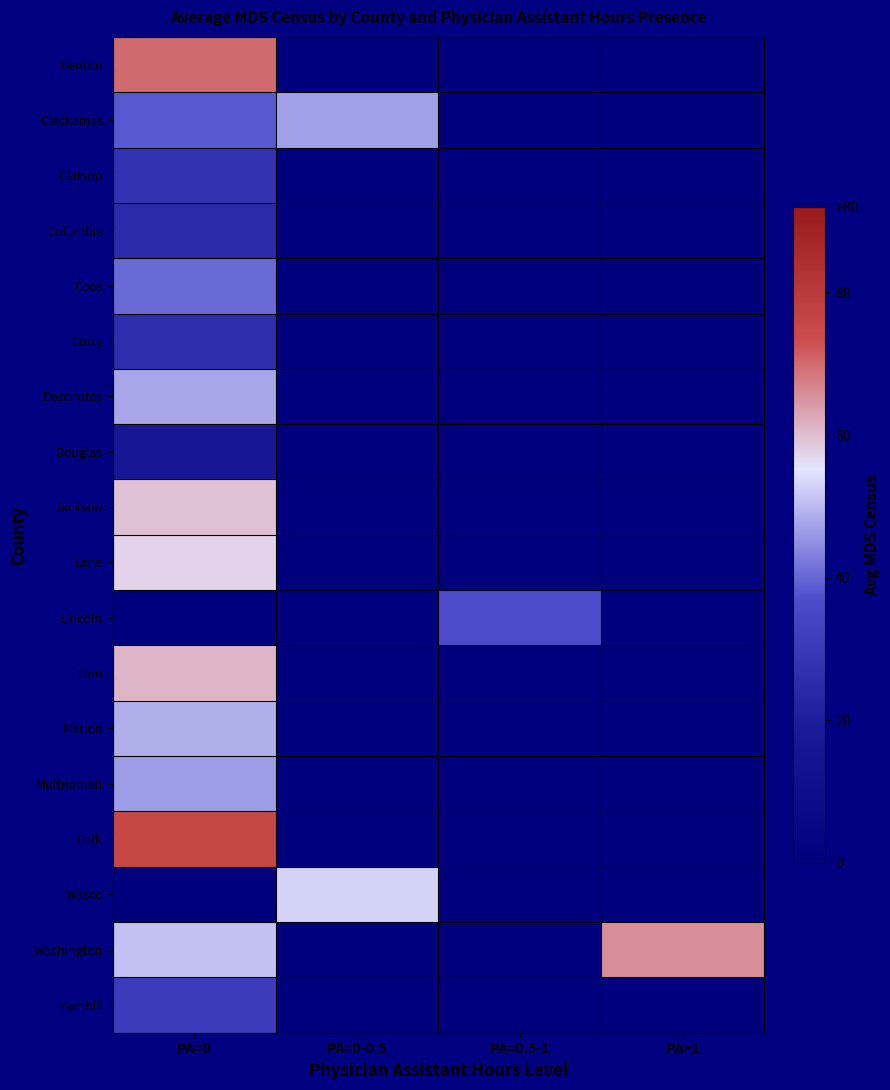

At which category is the sum across all series the highest?

PA=0